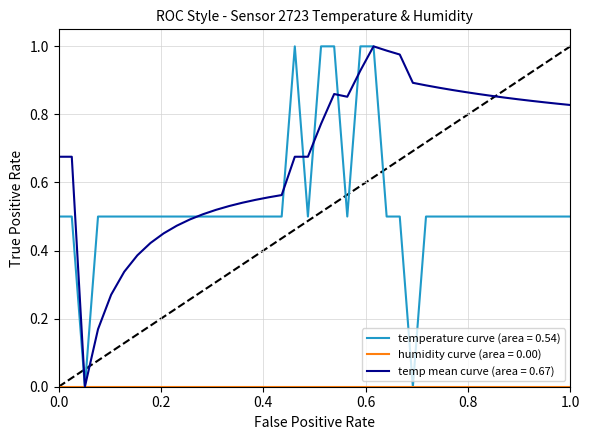

Which series has the widest spread of values?

temperature curve (area = 0.54)